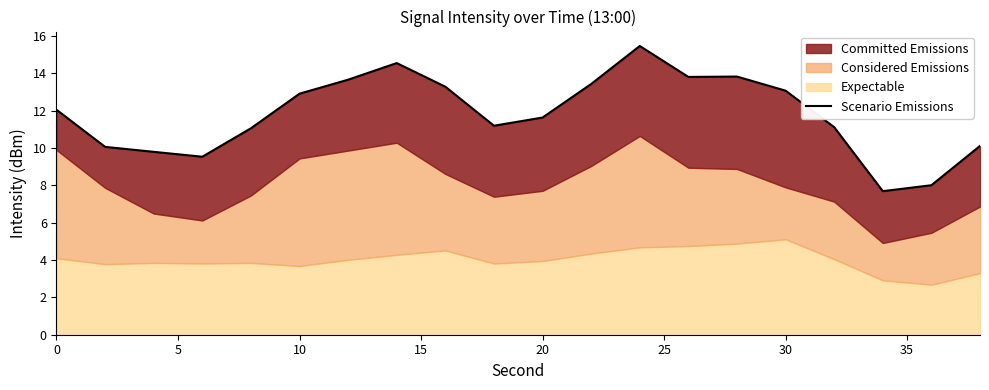

How many lines are shown in the chart?

1